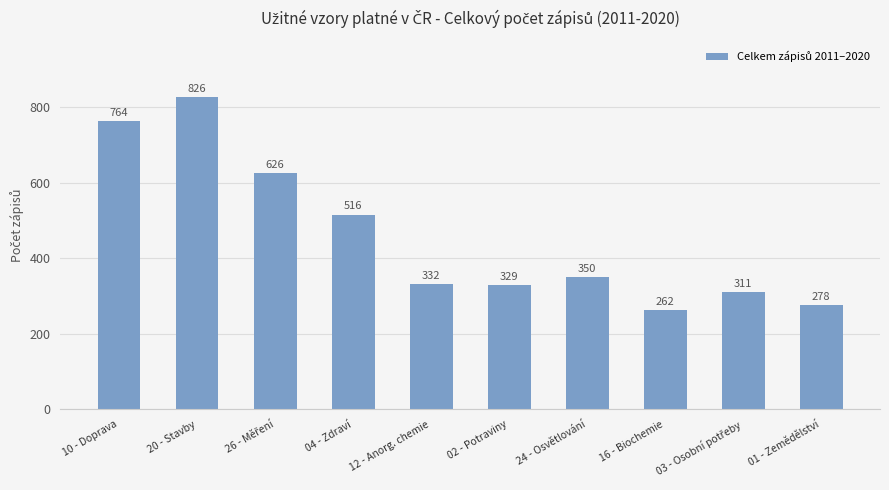

What is the change in value from 04 - Zdraví to 02 - Potraviny?

-187.0